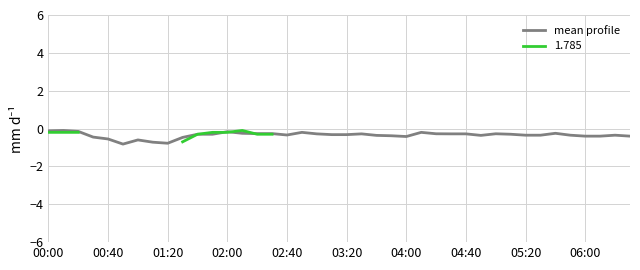

The value at 38 is -0.2. True or false?

False